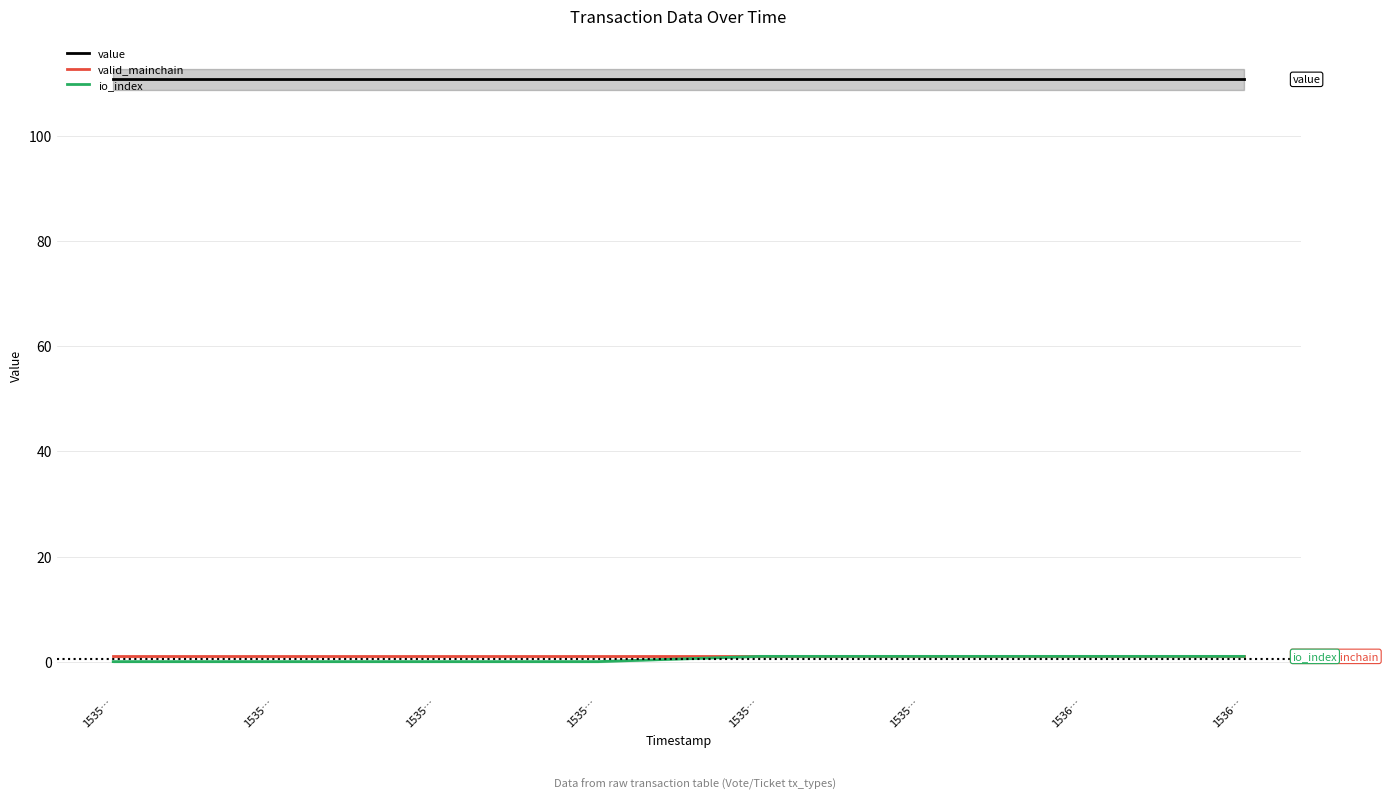

List the labels in order of io_index value, smallest first.

1535…, 1535…, 1535…, 1535…, 1535…, 1535…, 1536…, 1536…